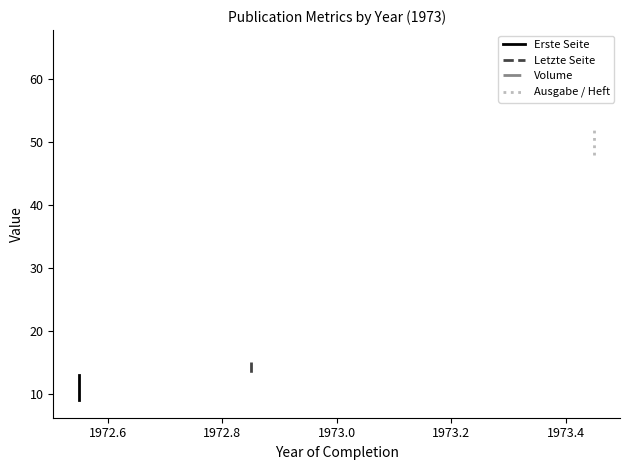

What is the sum of all Ausgabe / Heft values?

100